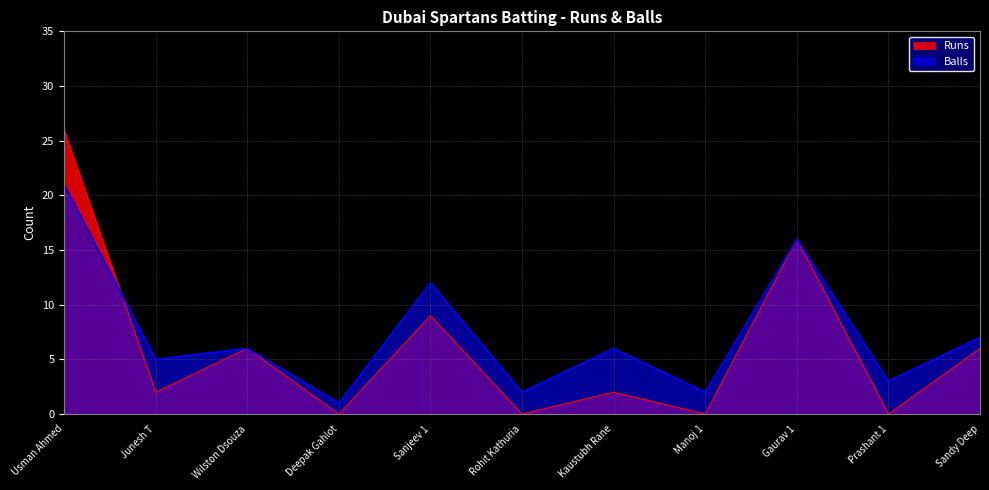

Is the value of Runs at Usman Ahmed greater than the value of Balls at Prashant 1?

Yes